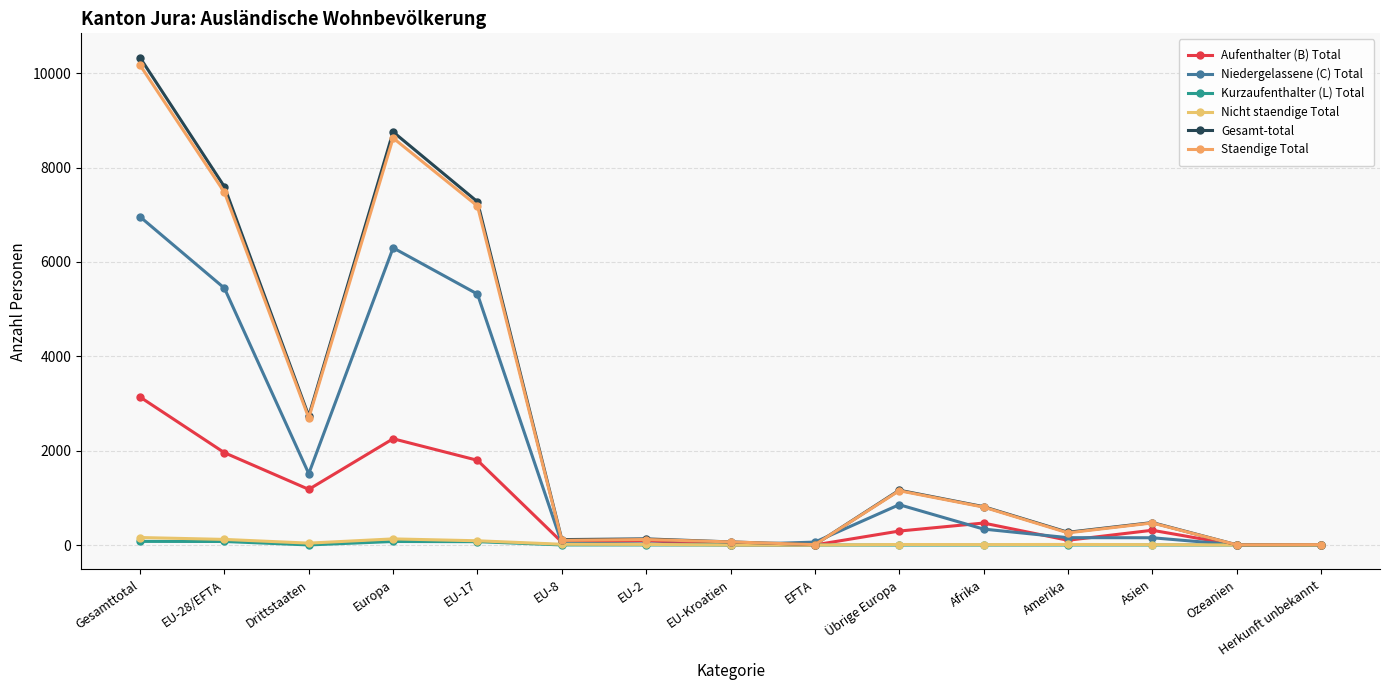

What is the label of the 14th point from the right?

EU-28/EFTA